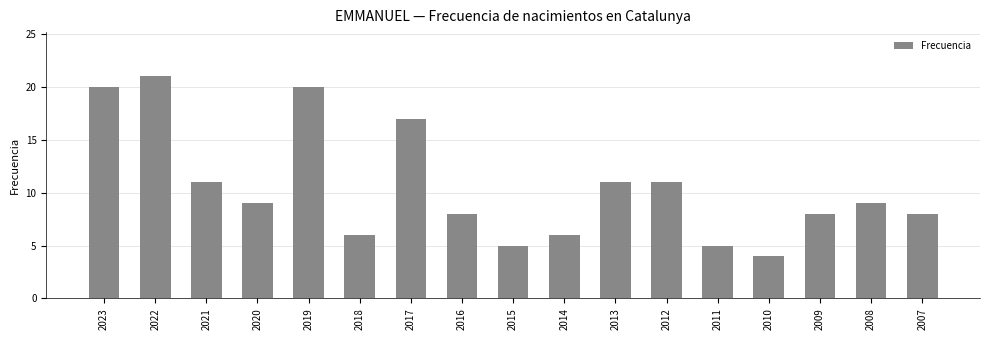

Reading left to right, list all the values displayed in this chart.

2023=20	2022=21	2021=11	2020=9	2019=20	2018=6	2017=17	2016=8	2015=5	2014=6	2013=11	2012=11	2011=5	2010=4	2009=8	2008=9	2007=8